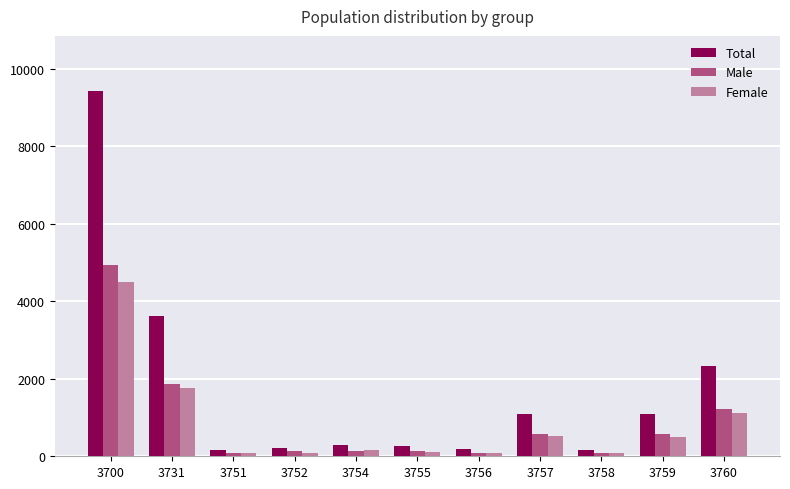

How many bars are there in total?

33